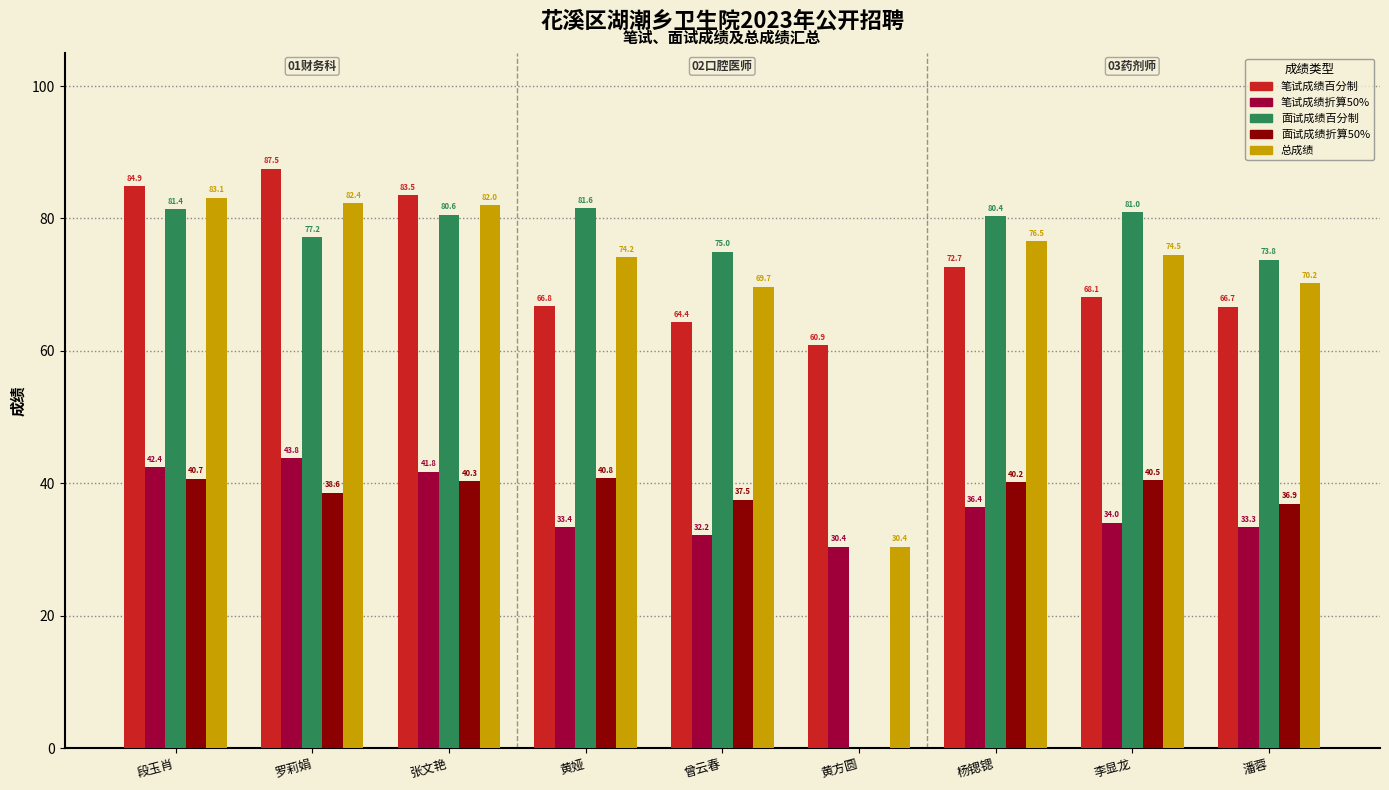

What is the sum of all 笔试成绩折算50% values?

327.7